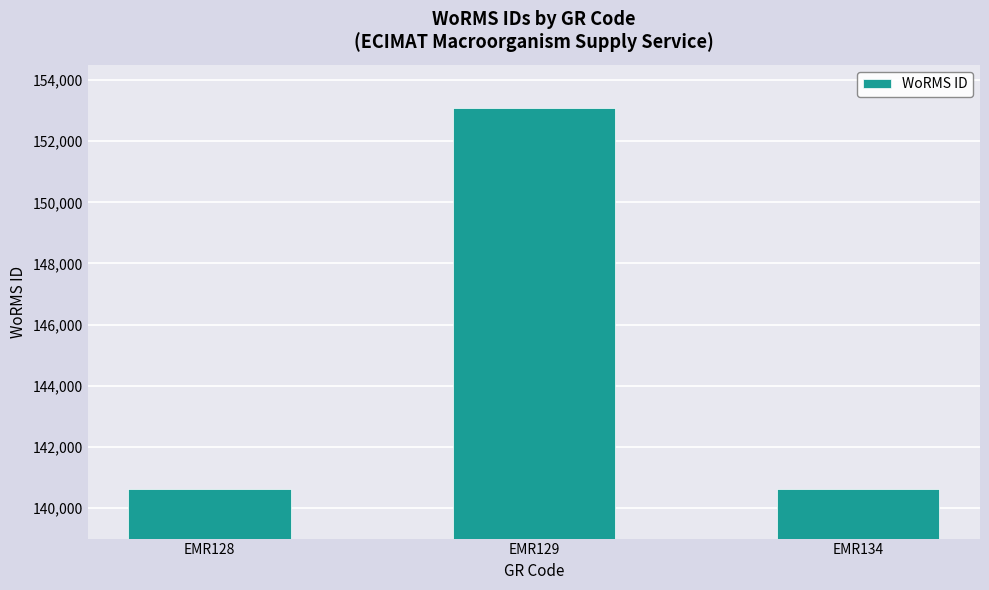

Where is the data nearest to the value 146854?

EMR134